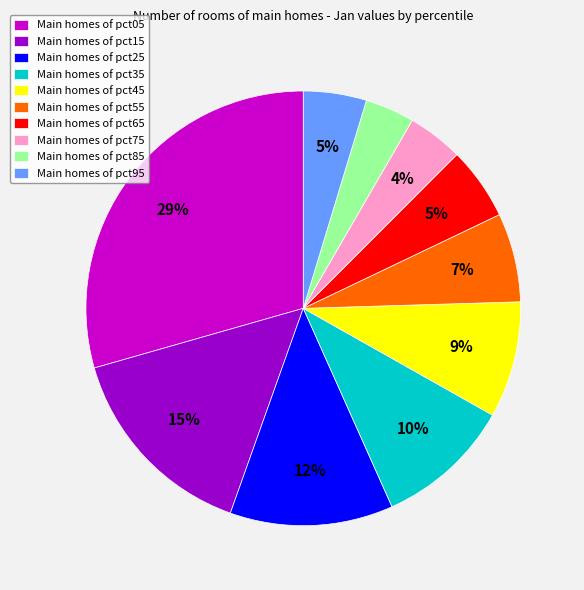

Combined, do Main homes of pct05 and Main homes of pct95 account for over 50%?

No